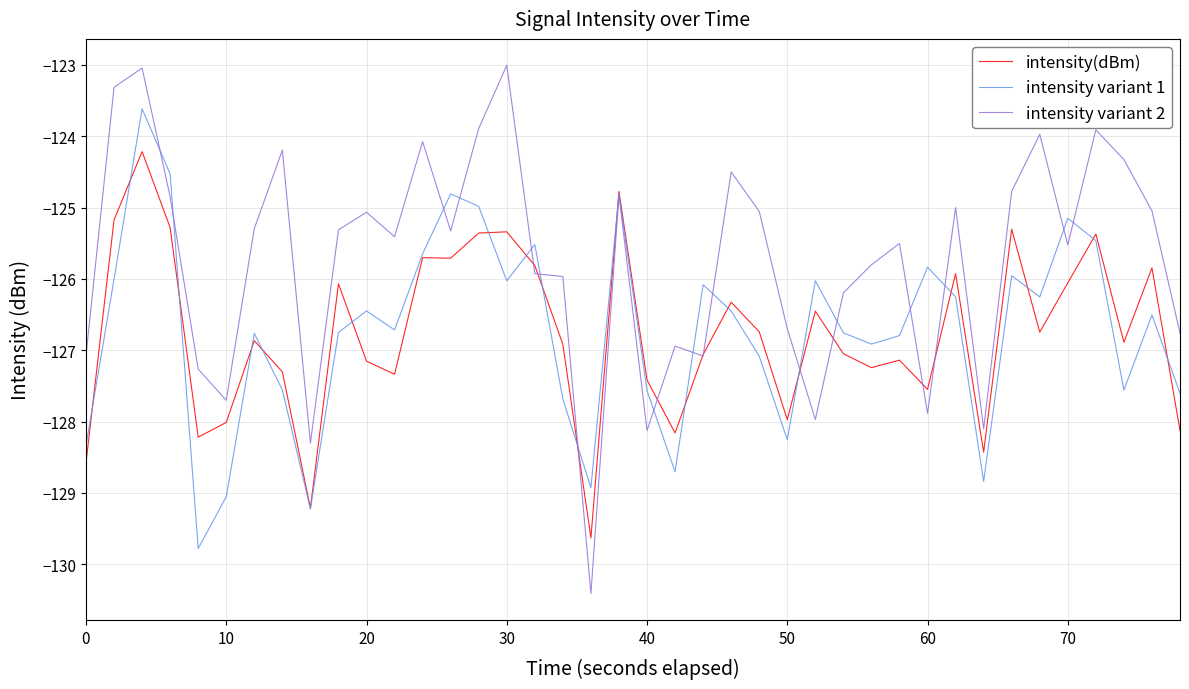

Which series has the widest spread of values?

intensity variant 2